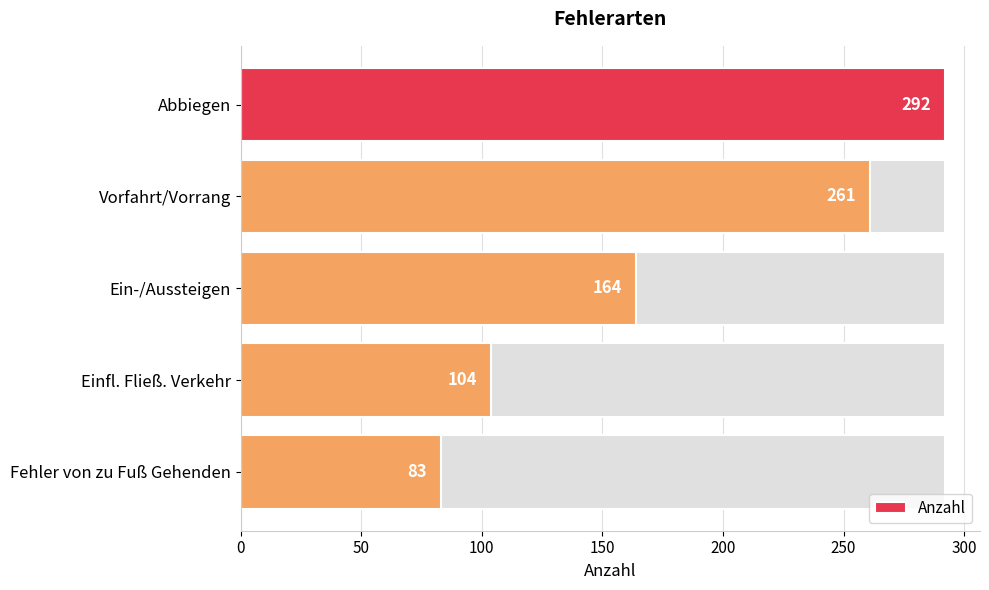

Count the number of values greater than 164.

2